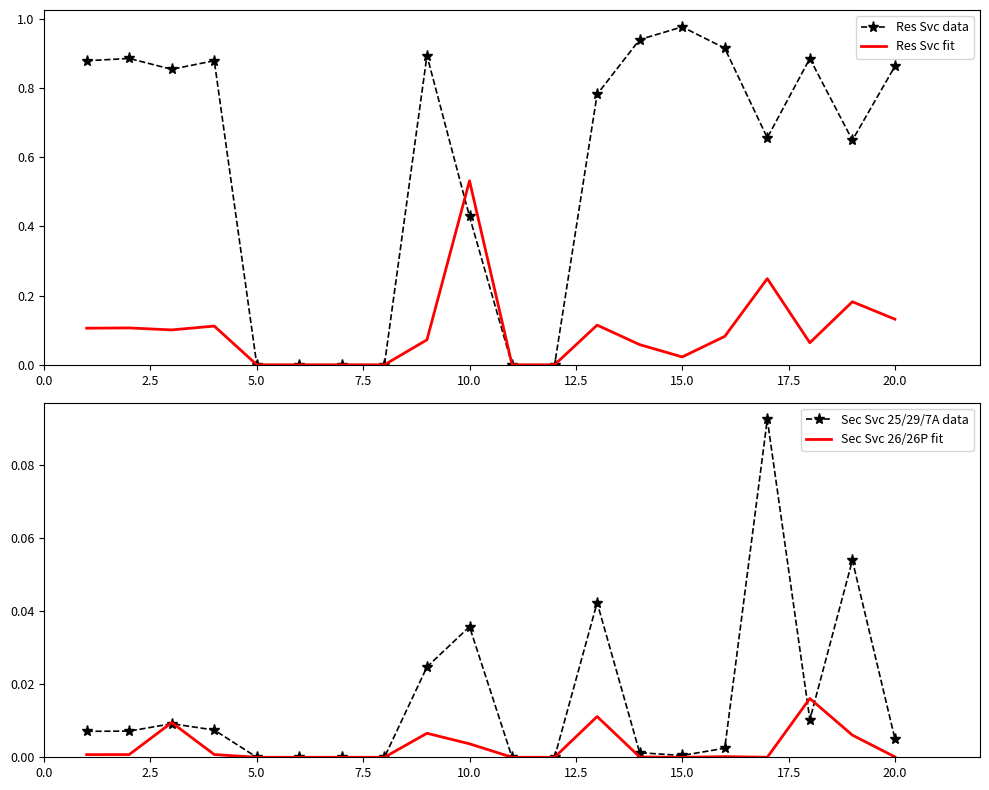

How many interior local valleys does the Res Svc fit series have?

3